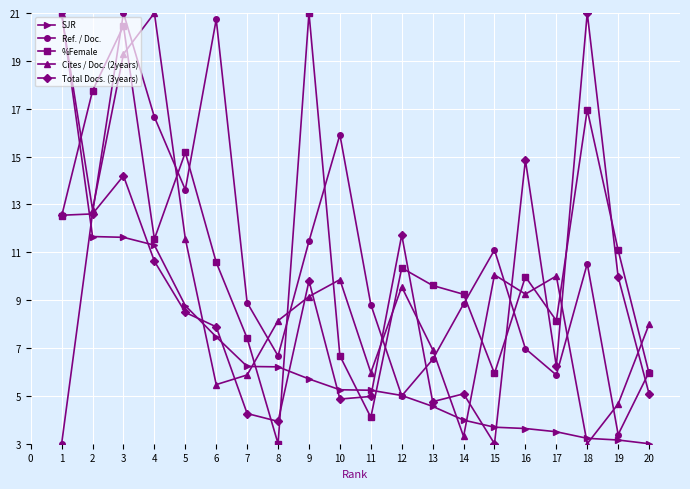

What is the value of the SJR point at the 4th from the left?

11.3